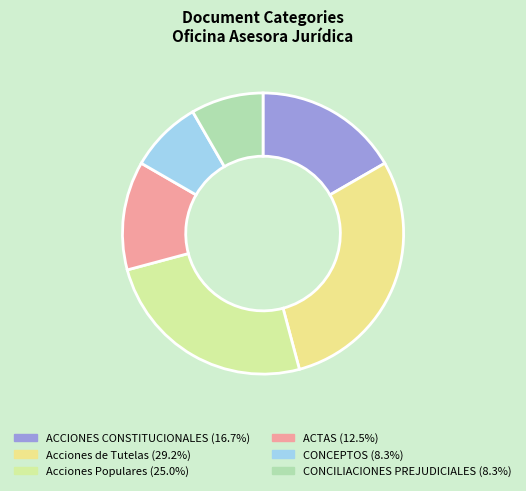

What percentage is the ACCIONES CONSTITUCIONALES slice, to the nearest percent?

17%